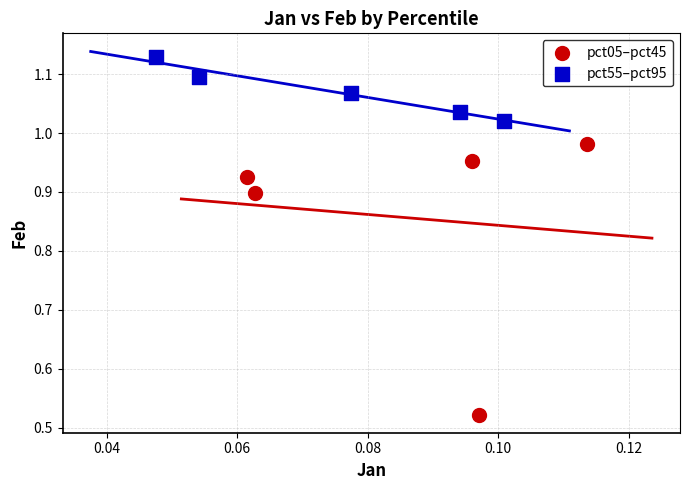

What are all the series names shown in the legend?

pct05–pct45, pct55–pct95